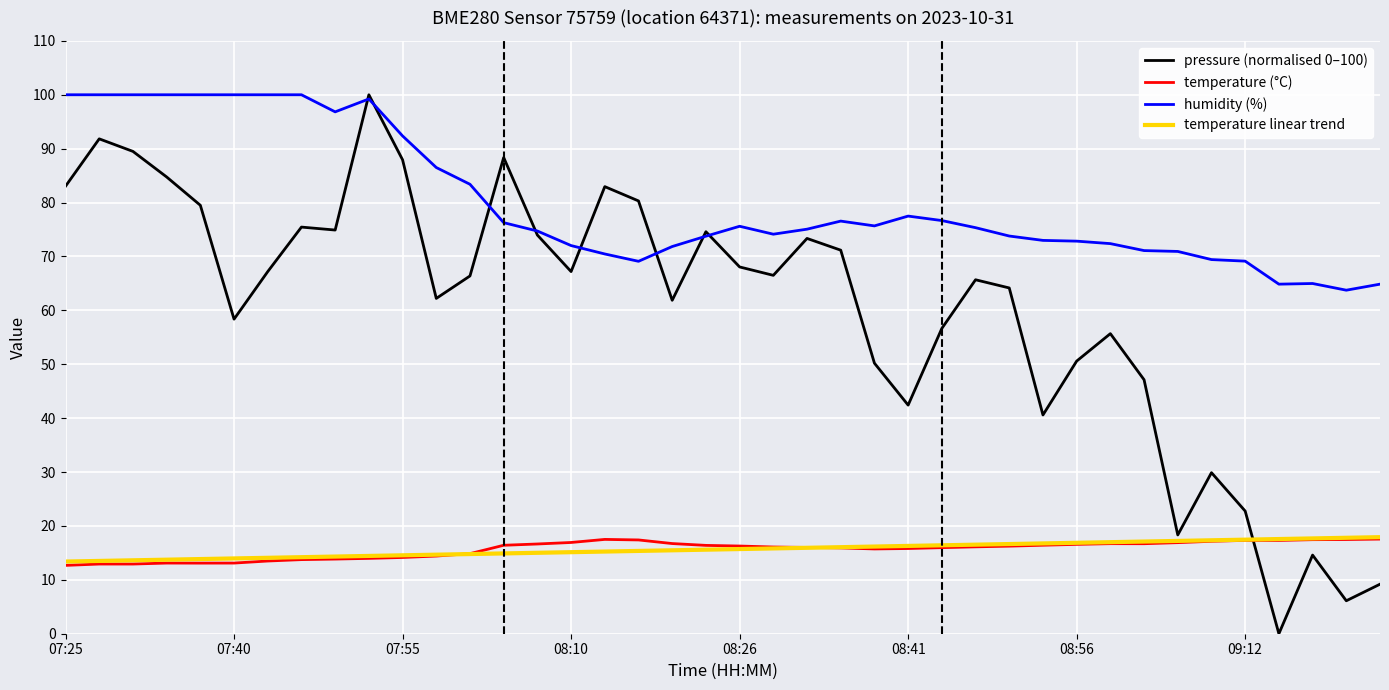

True or false: humidity (%) and temperature (°C) cross at least once.

False